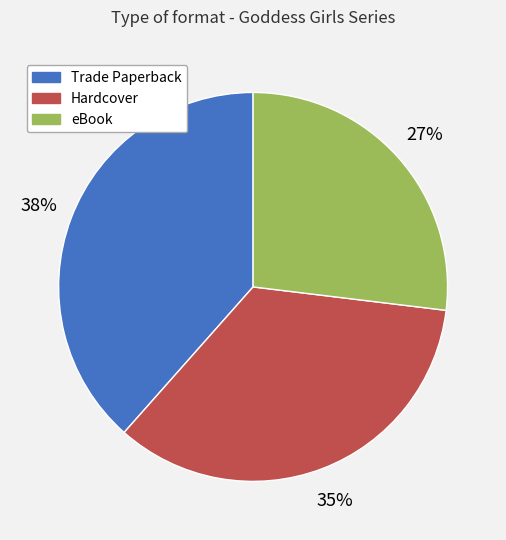

To the nearest percent, what portion does Trade Paperback represent?

38%